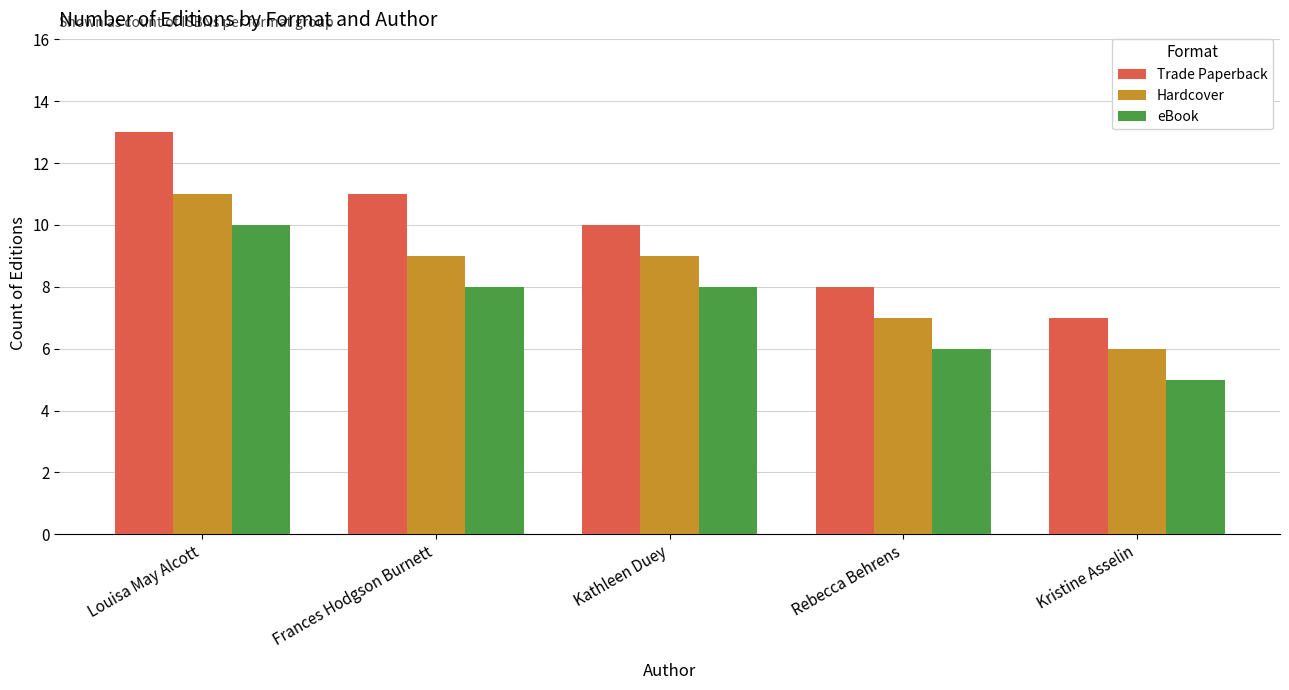

What is the difference between the maximum and second lowest values in the eBook series?

4